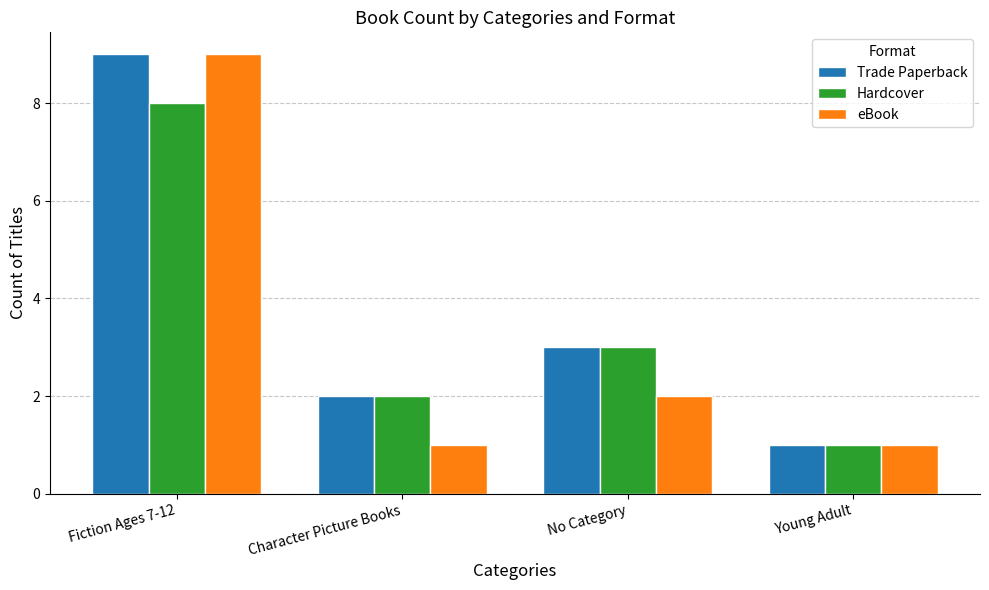

What is the spread (max minus min) of values at Character Picture Books?

1